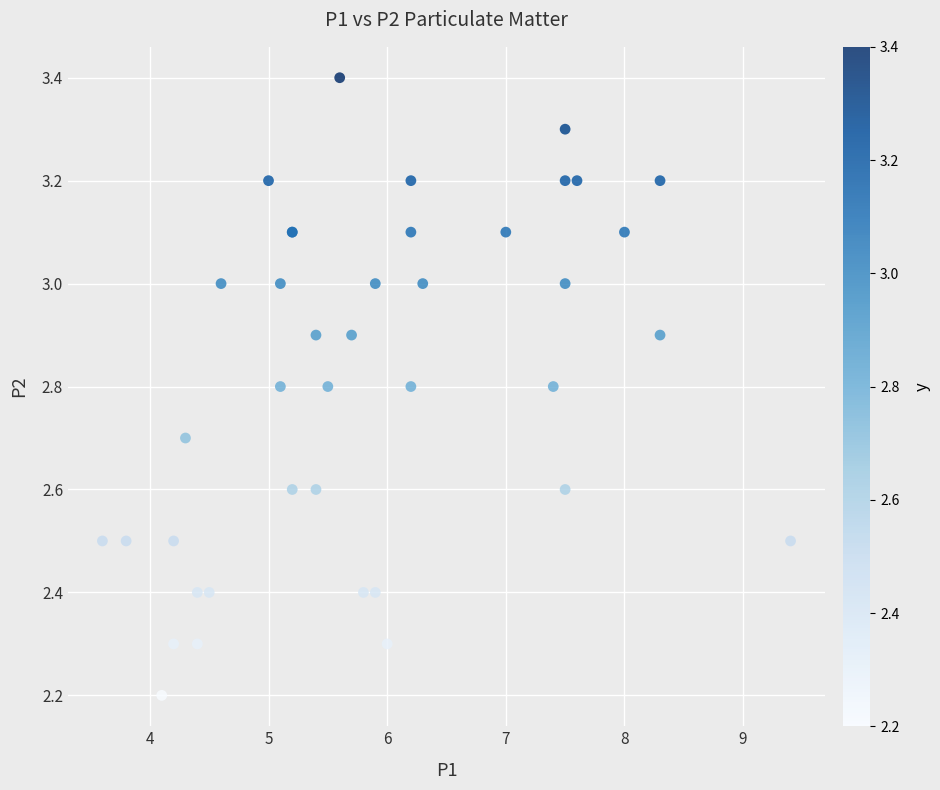

What Y value in the scatter plot is closest to 2?

2.2